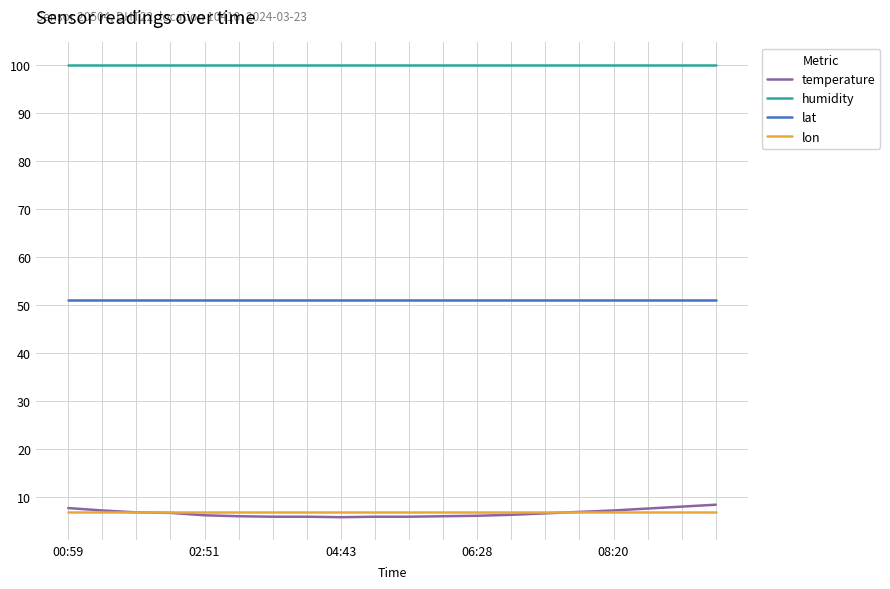

Which series has the widest spread of values?

temperature